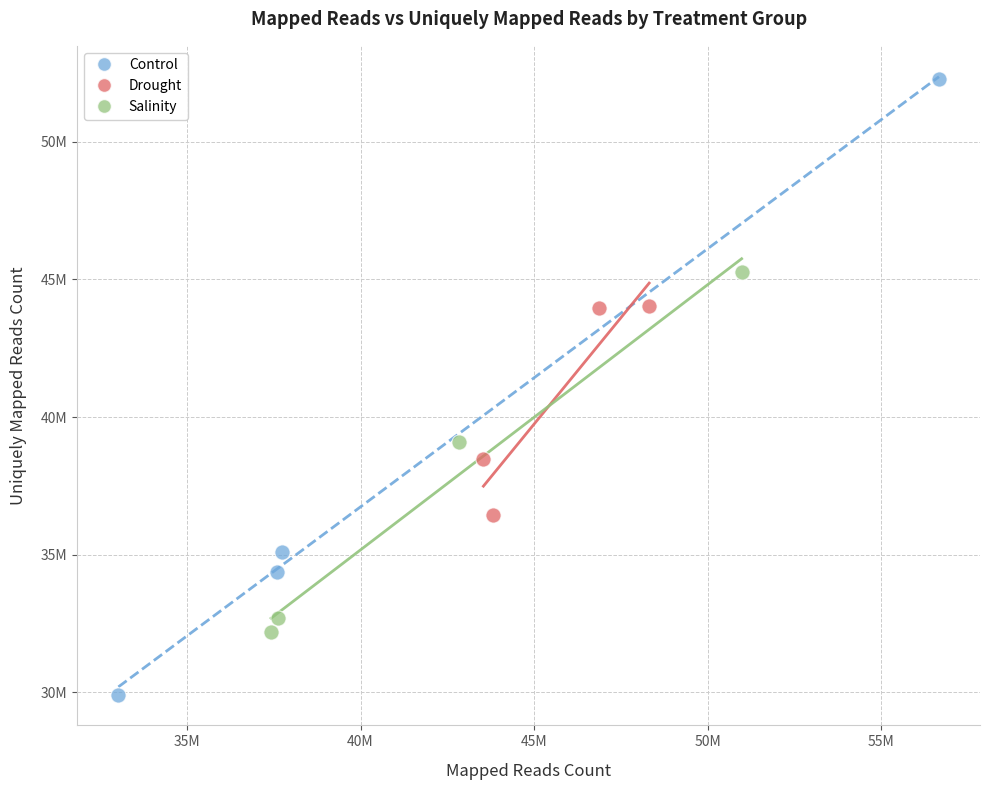

What are all the series names shown in the legend?

Control, Drought, Salinity